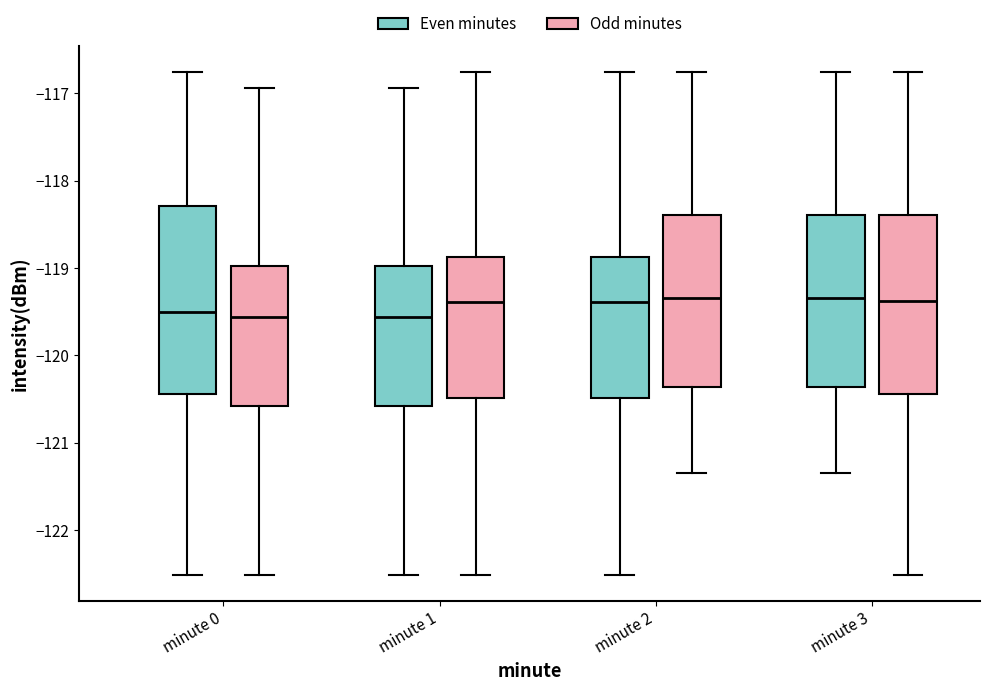

Which box is the tallest, from its lower edge to its upper edge?

minute 0 (Even minutes)